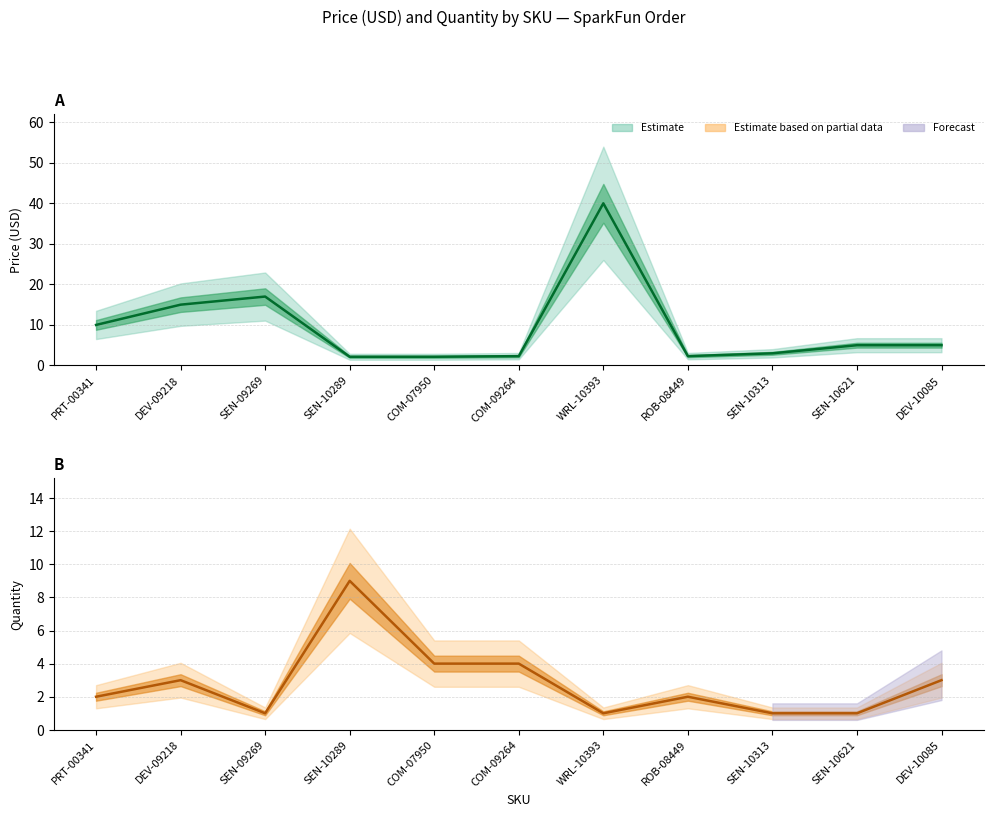

At how many categories does at least one series exceed 13?

3